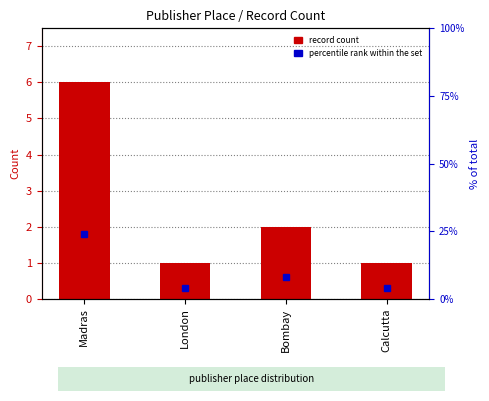

Reading right to left, extract all data points from this chart.

1	2	1	6